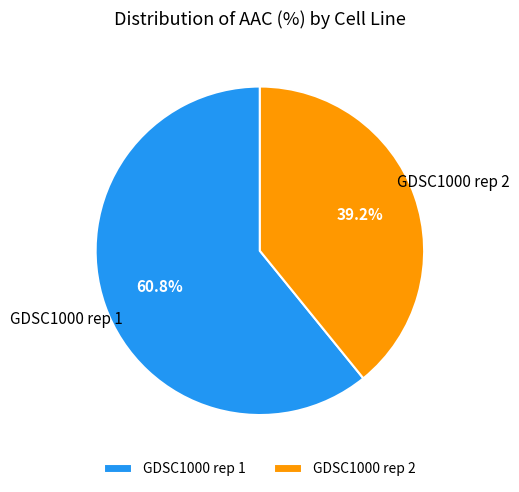

What percentage is the GDSC1000 rep 2 slice, to the nearest percent?

39%